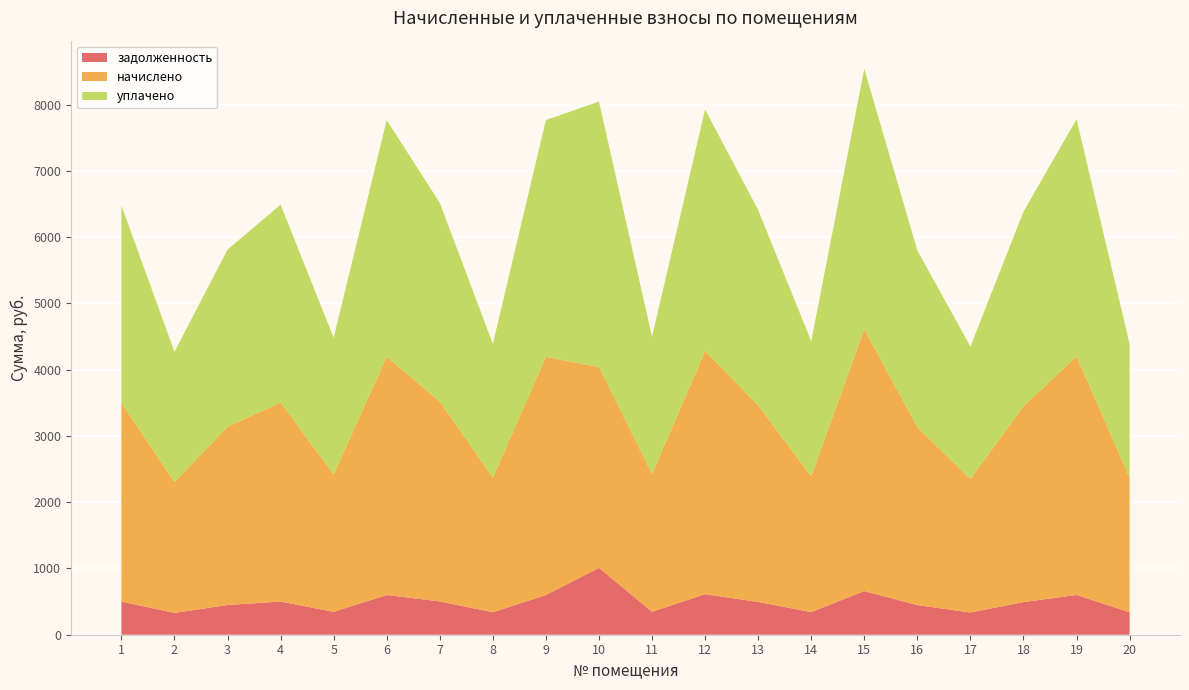

Reading left to right, what are all the values shown in this chart?

задолженность: 1=499.7	2=329.4	3=448.4	4=500.7	5=345.8	6=599.2	7=502.7	8=338.6	9=599.2	10=1009.6	11=346.8	12=611.5	13=494.5	14=341.7	15=658.7	16=447.3	17=335.5	18=492.5	19=600.2	20=338.6
начислено: 1=2998.0	2=1976.1	3=2690.2	4=3004.1	5=2074.6	6=3595.1	7=3016.4	8=2031.5	9=3595.1	10=3028.7	11=2080.7	12=3669.0	13=2967.2	14=2050.0	15=3952.1	16=2684.0	17=2013.0	18=2954.9	19=3601.3	20=2031.5
уплачено: 1=2979.0	2=1963.6	3=2673.1	4=2985.1	5=2061.4	6=3572.3	7=2997.3	8=2018.6	9=3572.3	10=4007.0	11=2067.6	12=3645.8	13=2948.4	14=2037.0	15=3927.1	16=2667.0	17=2000.2	18=2936.2	19=3578.4	20=2018.6